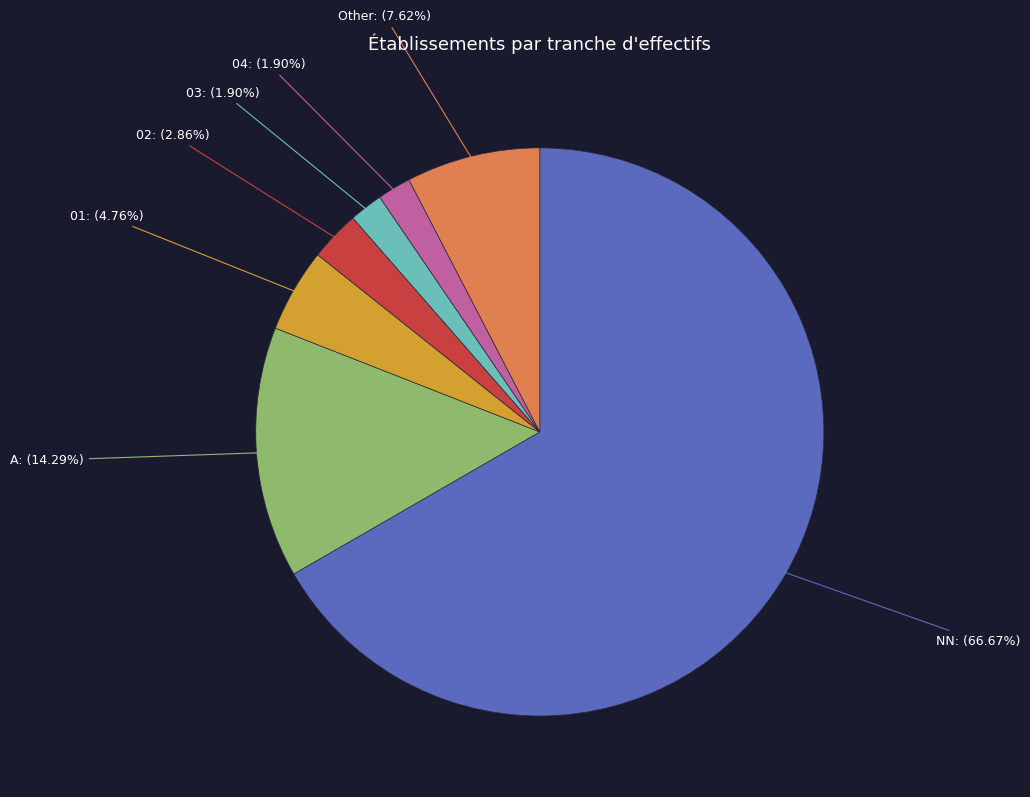

How much of the chart is everything except 03?

98.1%